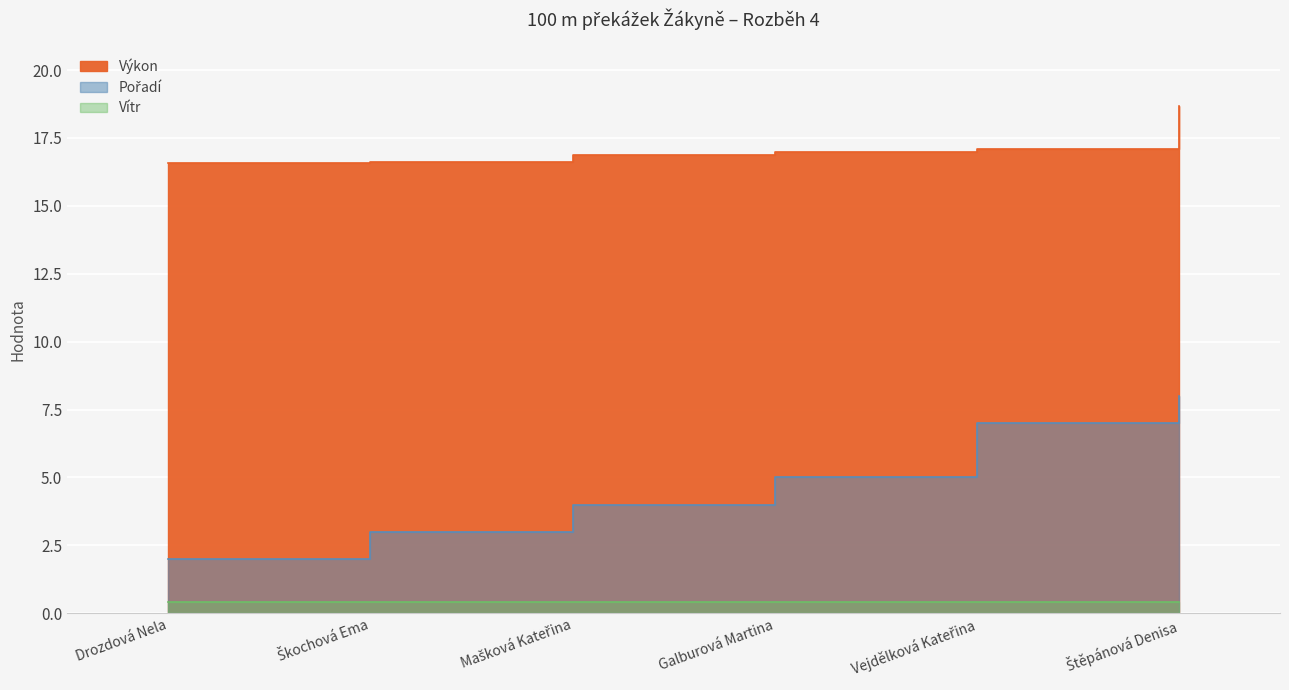

What is the difference between the maximum and second lowest values in the Výkon series?

2.1